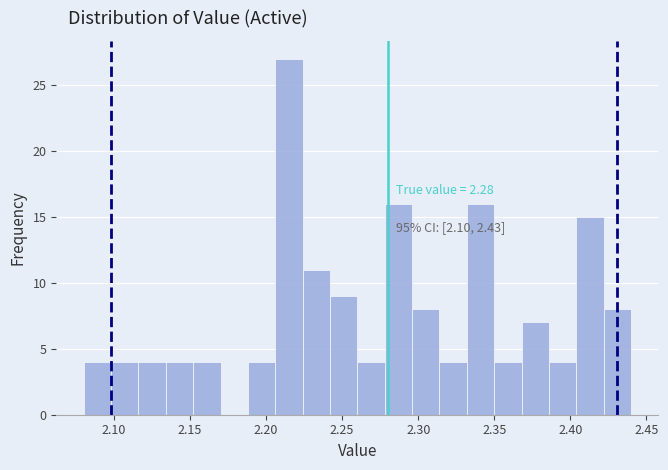

Read against the x-axis, roughly where is the centre of the tallest bar?

2.215